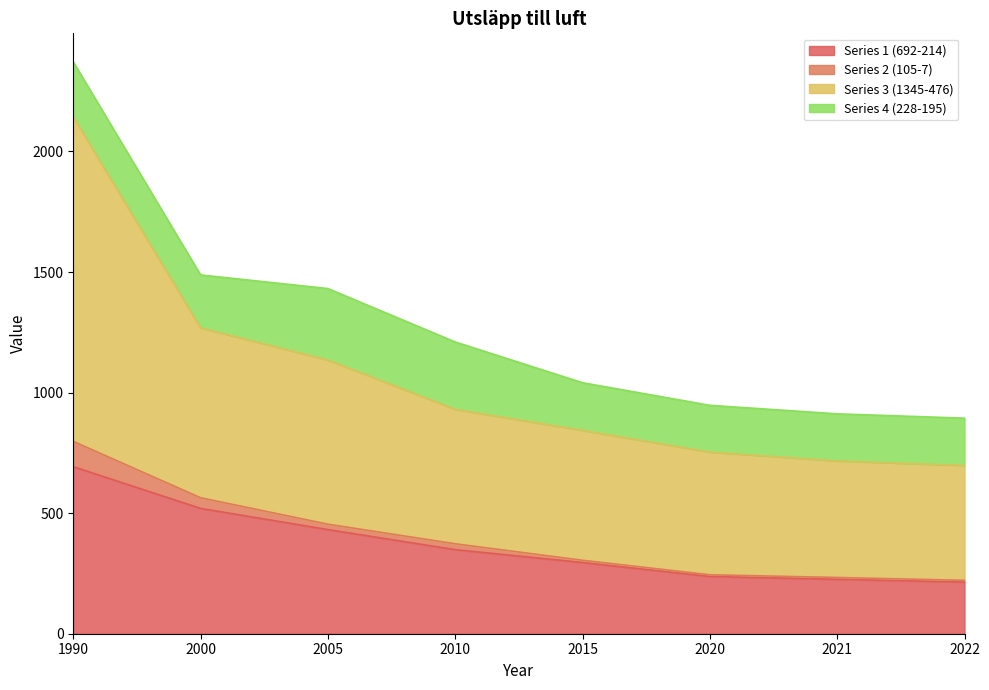

The value of Series 1 (692-214) at 2015 is 295.3. True or false?

True